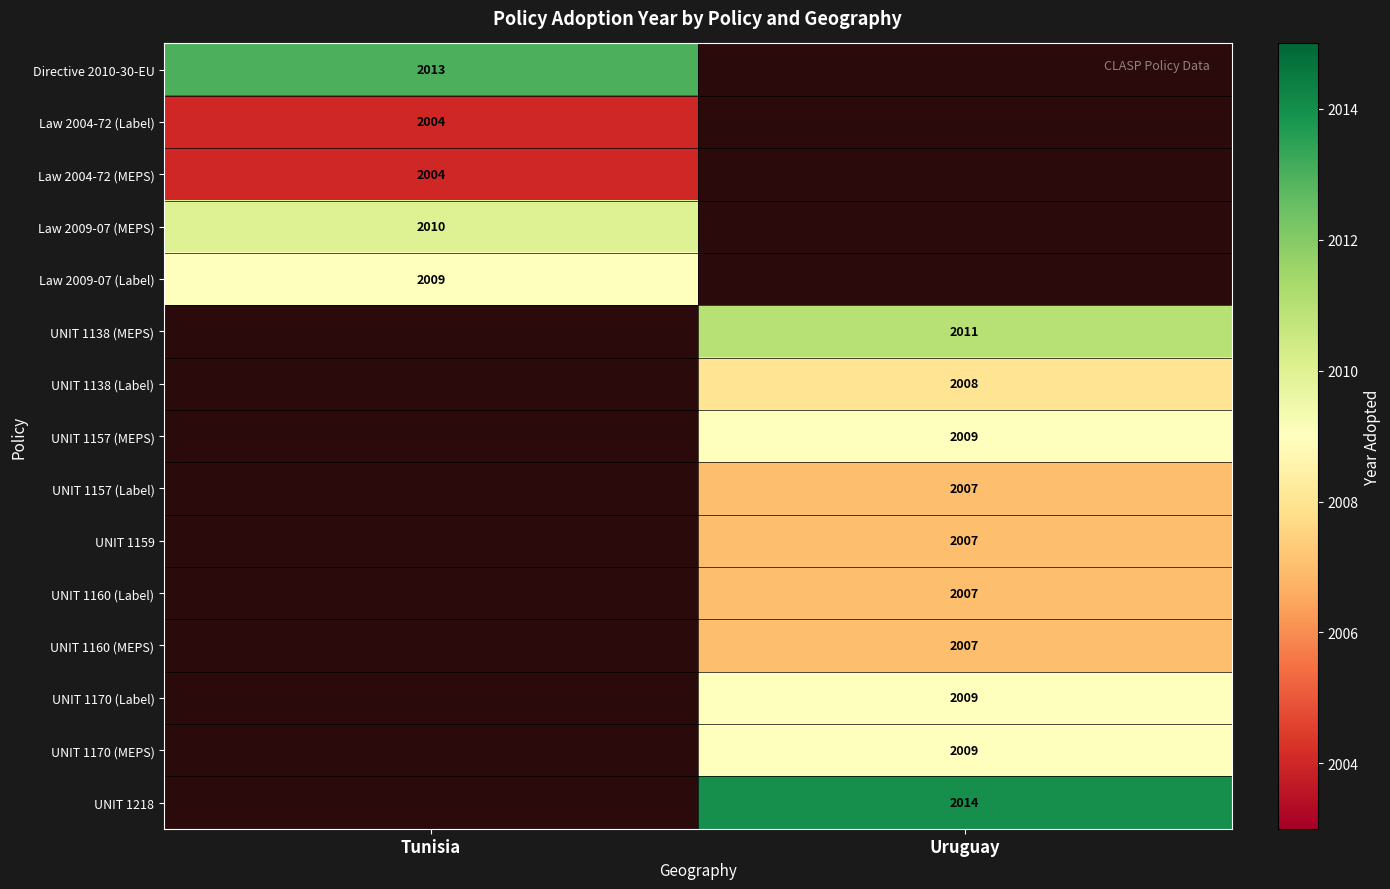

At how many categories does at least one series exceed 2011?

2